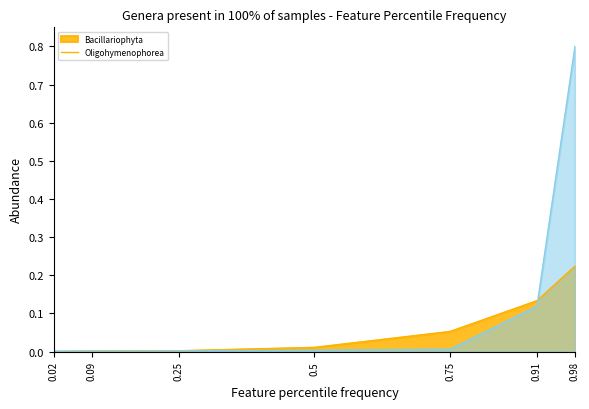

Which category has the highest value in the Eukaryota;Stramenopiles;Ochrophyta;Bacillariophyta series?

0.98